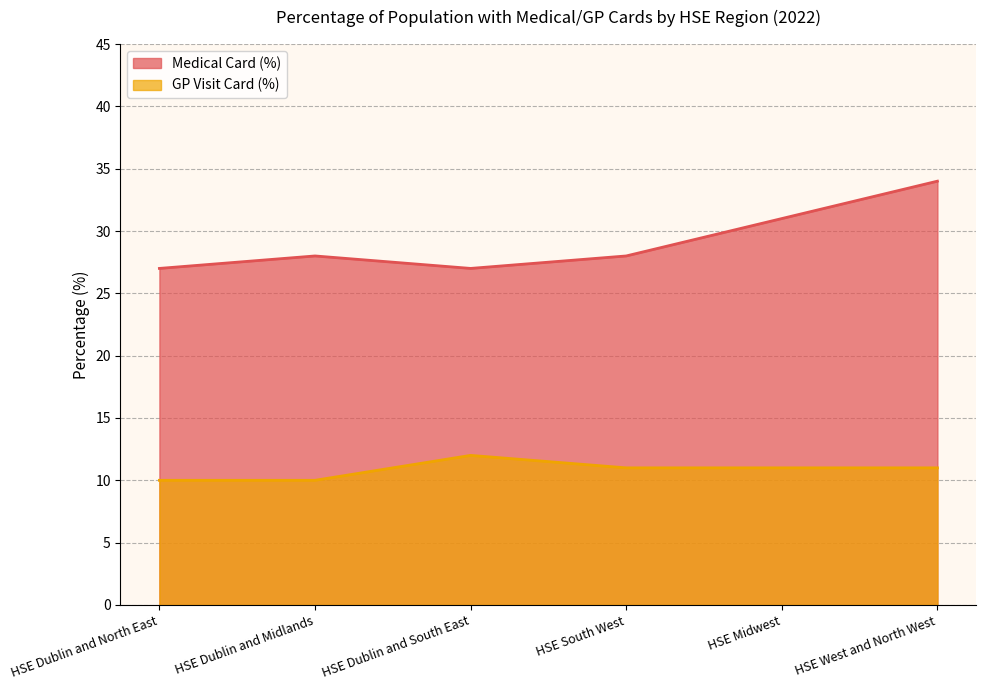

List the labels in order of GP Visit Card (%) value, smallest first.

HSE Dublin and North East, HSE Dublin and Midlands, HSE South West, HSE Midwest, HSE West and North West, HSE Dublin and South East